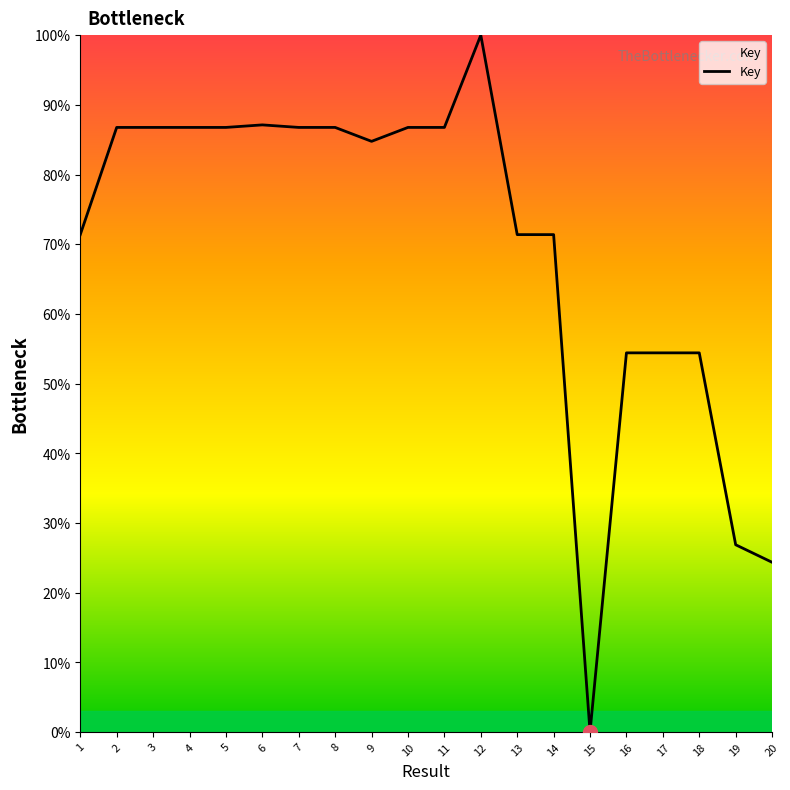

What value does the data have at 18?

54.4